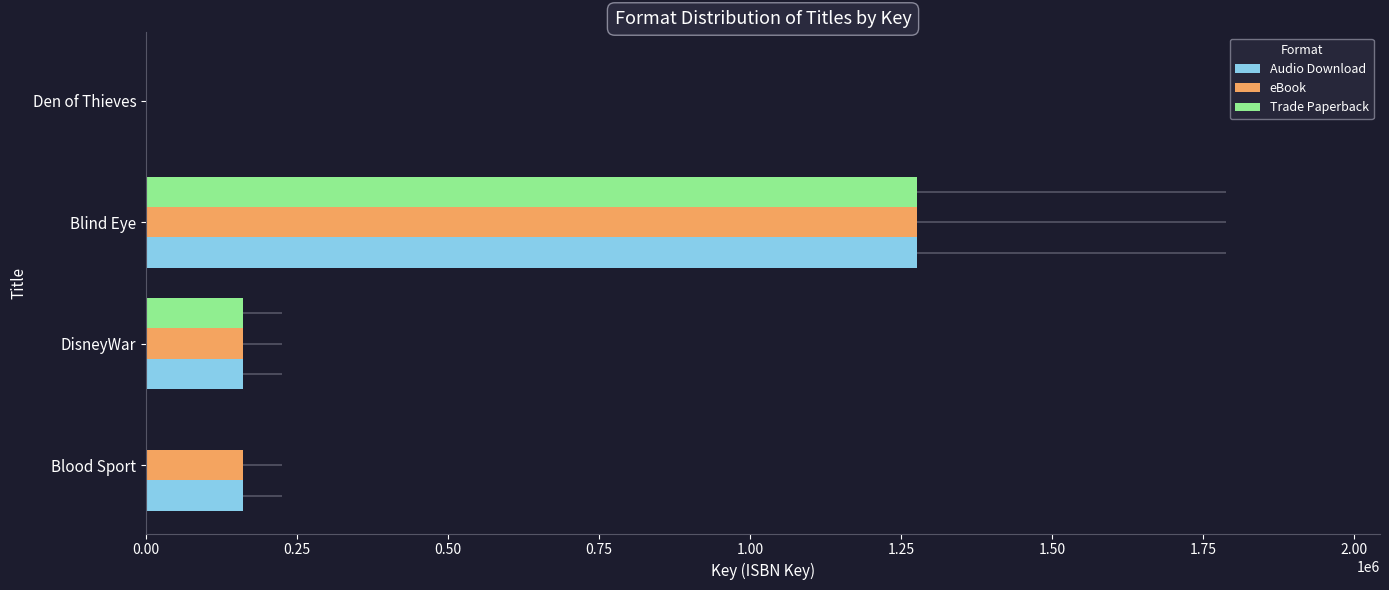

At which category is the sum across all series the highest?

Blind Eye